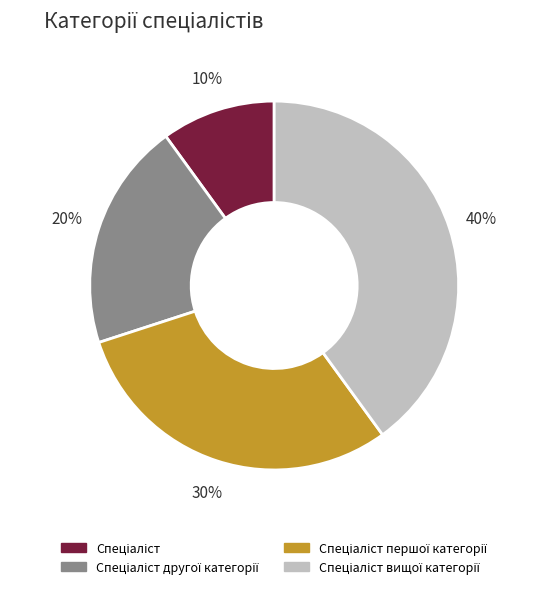

Is there a majority slice in this chart?

No